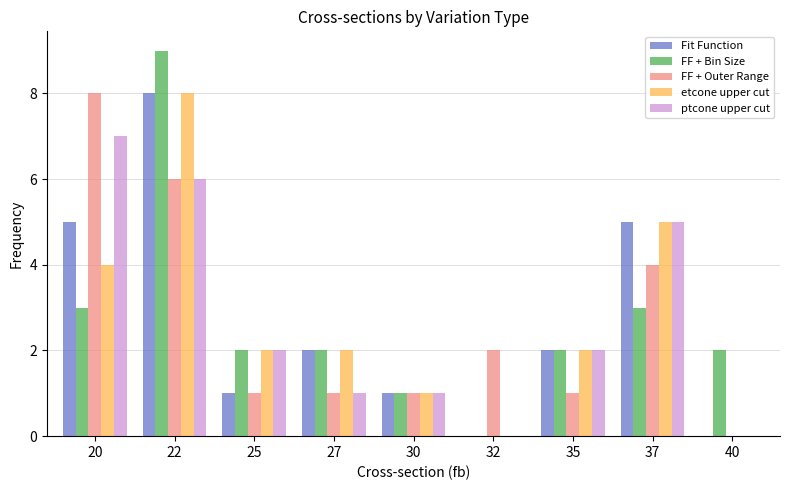

What are all the series names shown in the legend?

Fit Function, FF + Bin Size, FF + Outer Range, etcone upper cut, ptcone upper cut